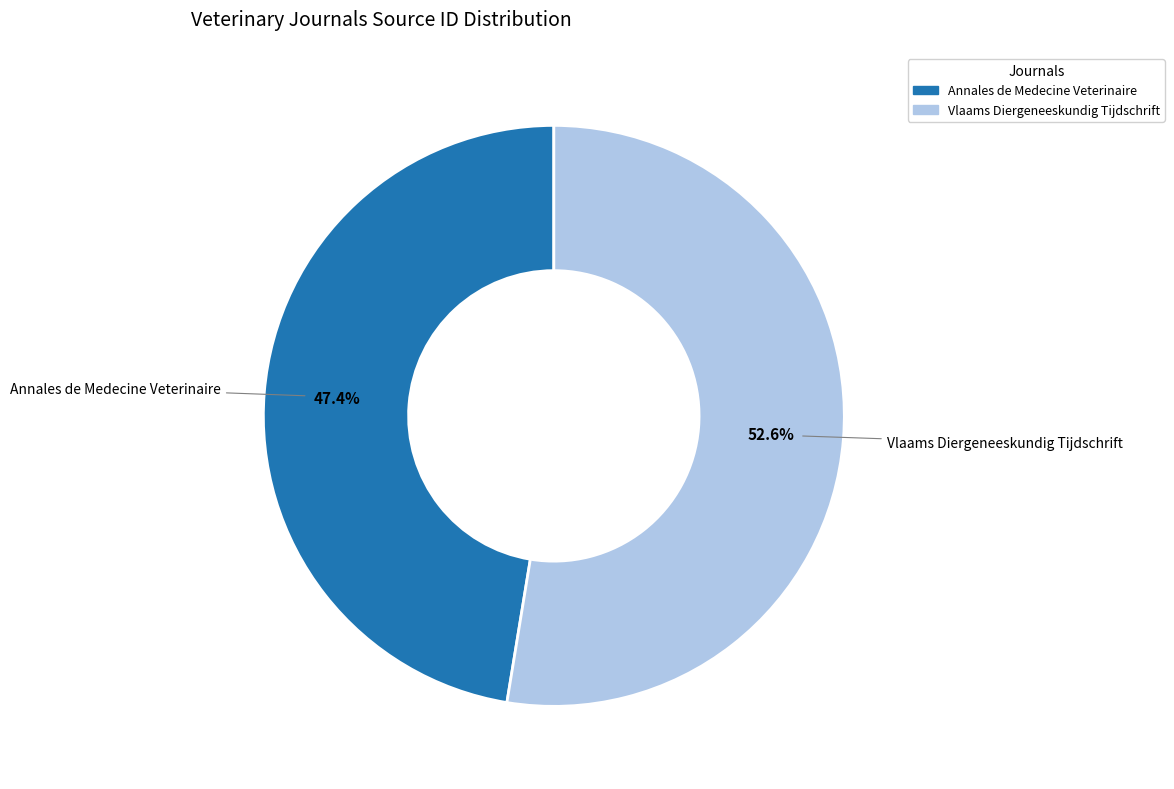

To the nearest percent, what percentage of the pie is Vlaams Diergeneeskundig Tijdschrift?

53%